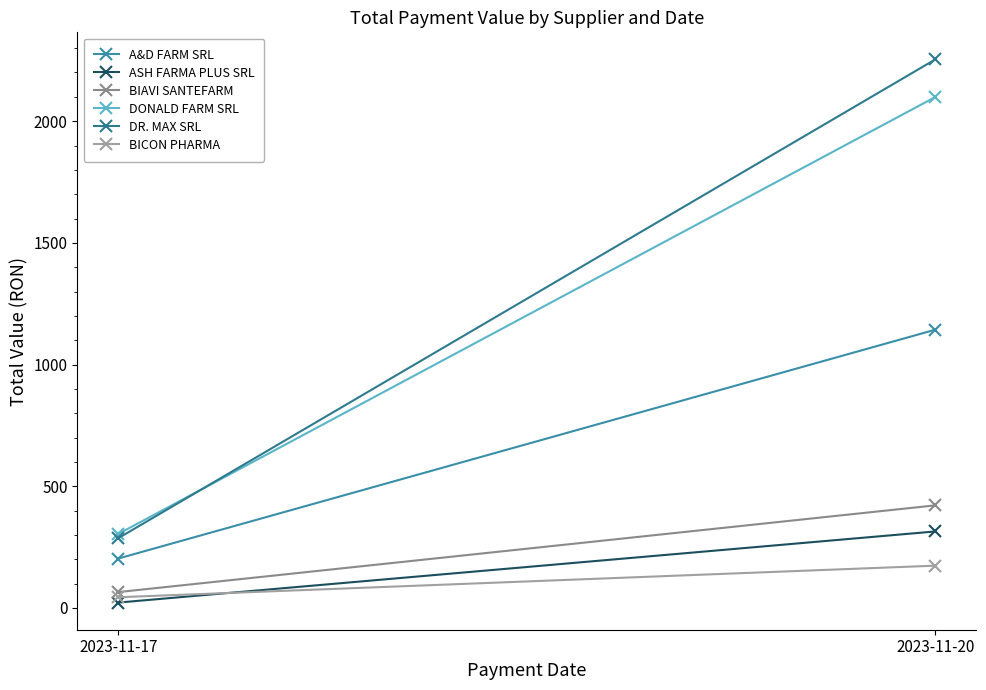

How many values in the BIAVI SANTEFARM series are below 421?

1